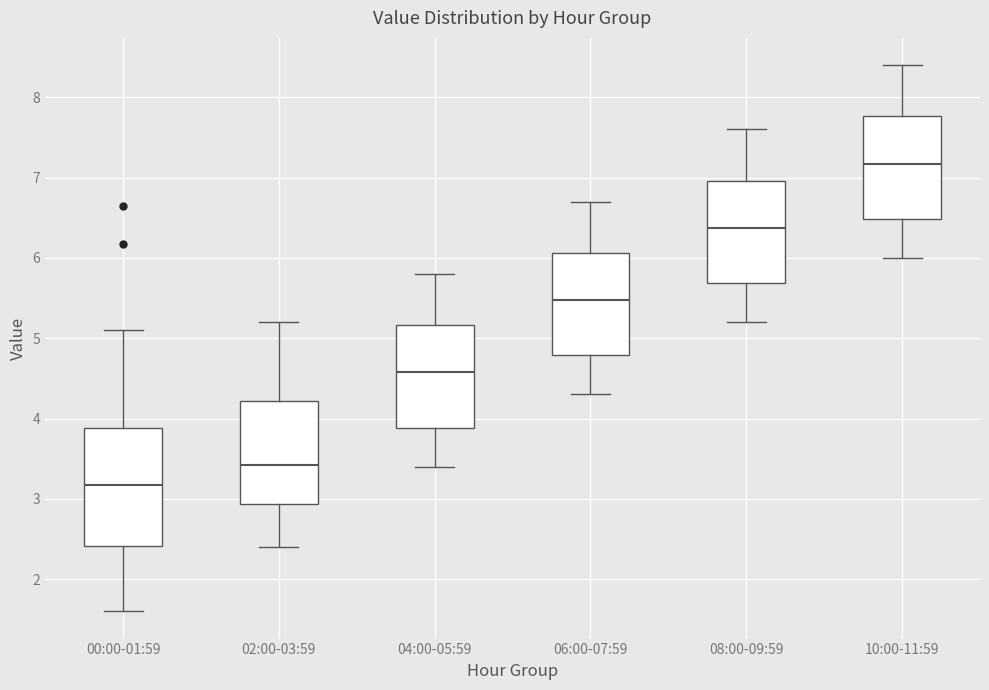

Which box has the lowest median line?

00:00-01:59